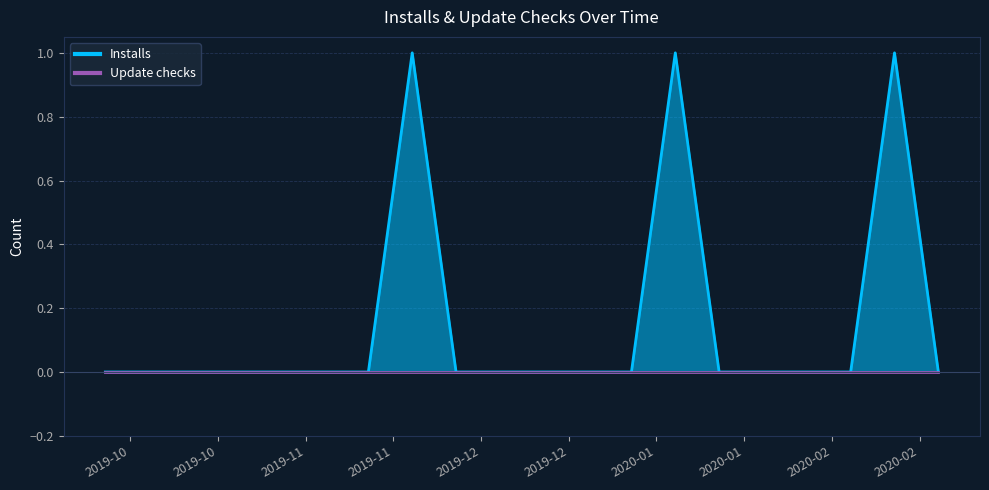

Is it true that the value at 2019-11-29 is 1?

True